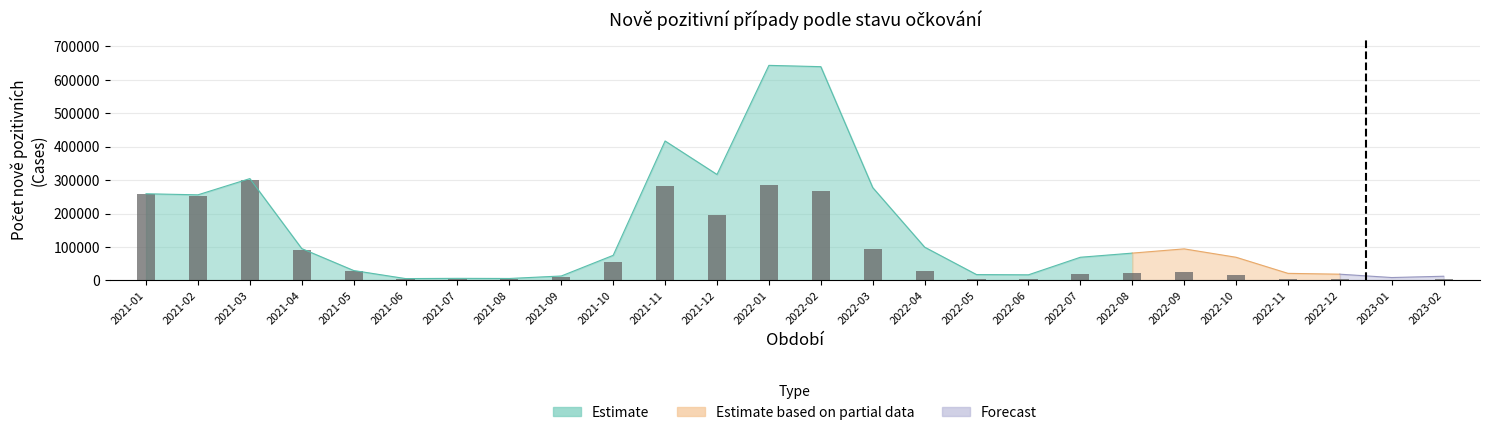

What is the minimum value shown in the chart?

4194